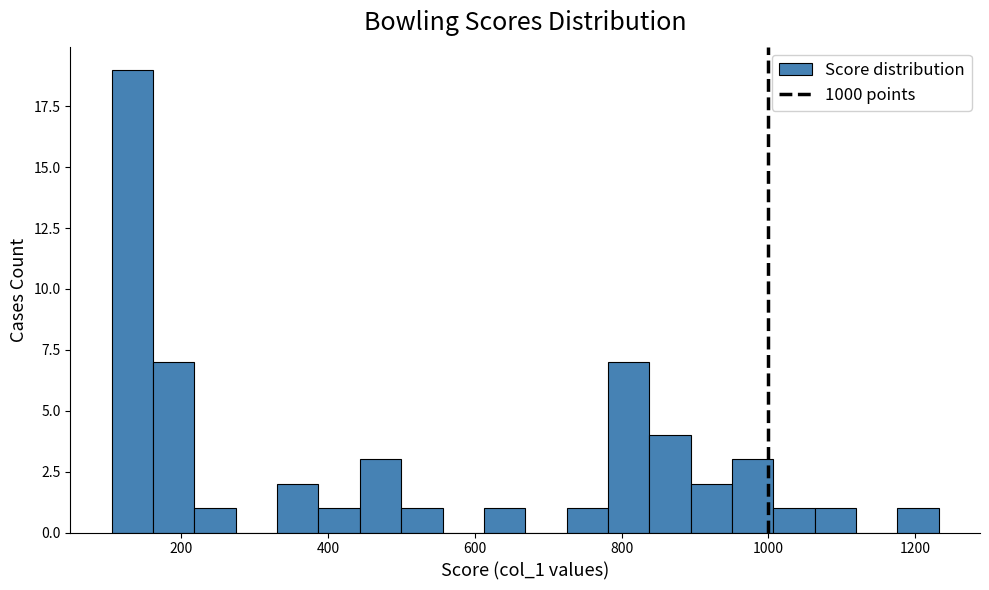

Around what value on the x-axis is the tallest bar? Give the approximate position of its centre, as read against the axis.

140